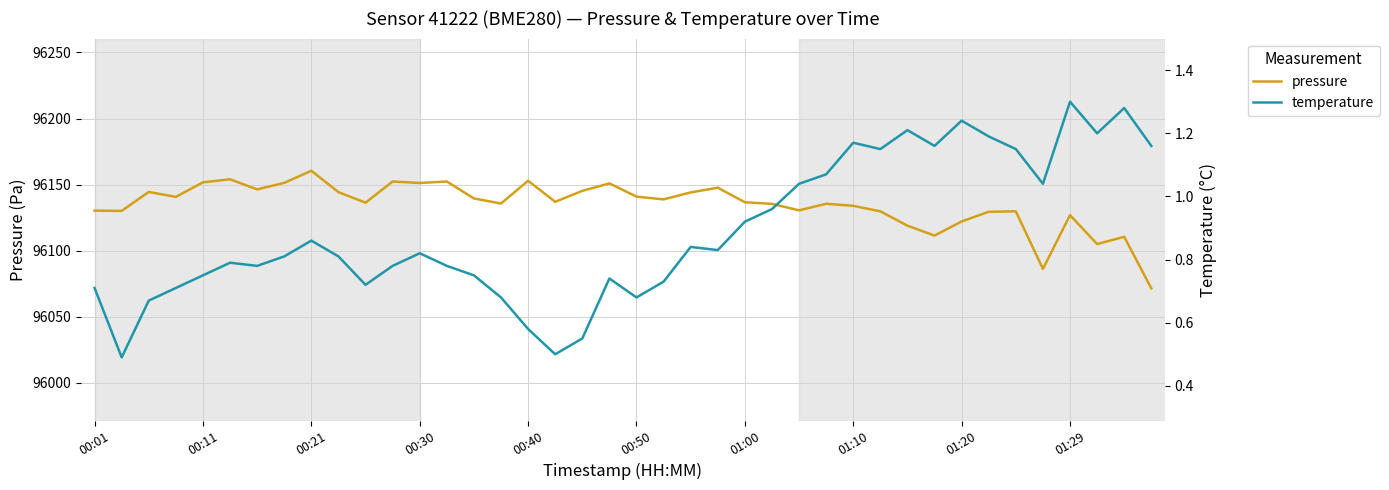

Which series has the largest total across all categories?

pressure